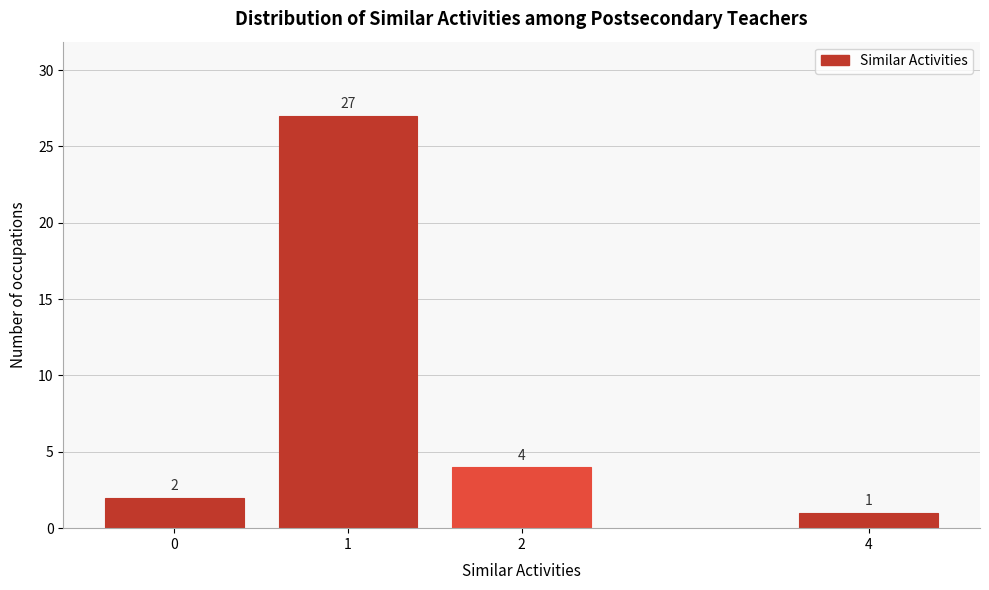

Reading left to right, transcribe all the data shown in this chart.

0=2	1=27	2=4	4=1